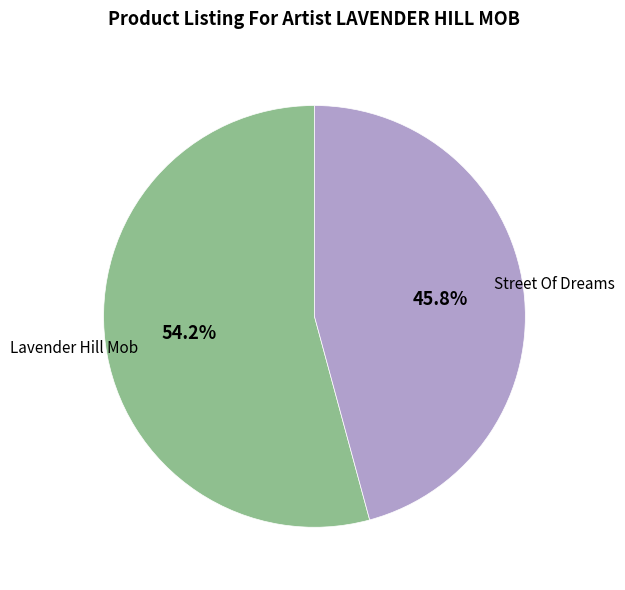

To the nearest percent, what is the difference between the largest and smallest slice percentages?

8%